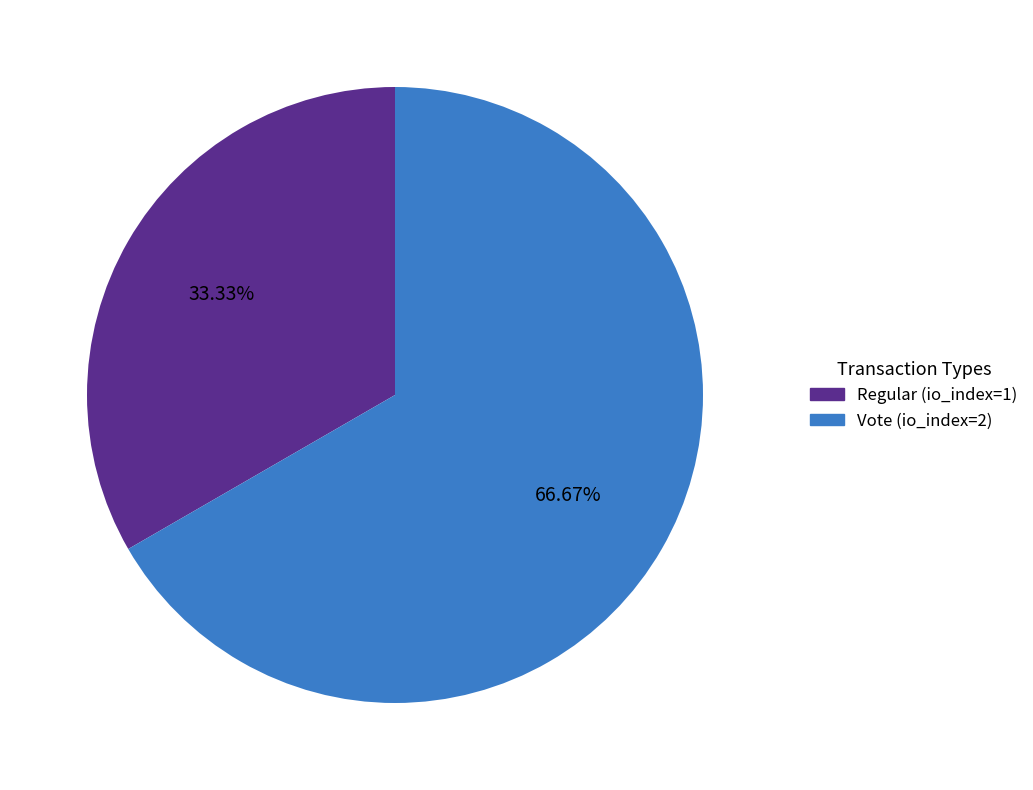

Which slice is the smallest?

Regular (io_index=1)